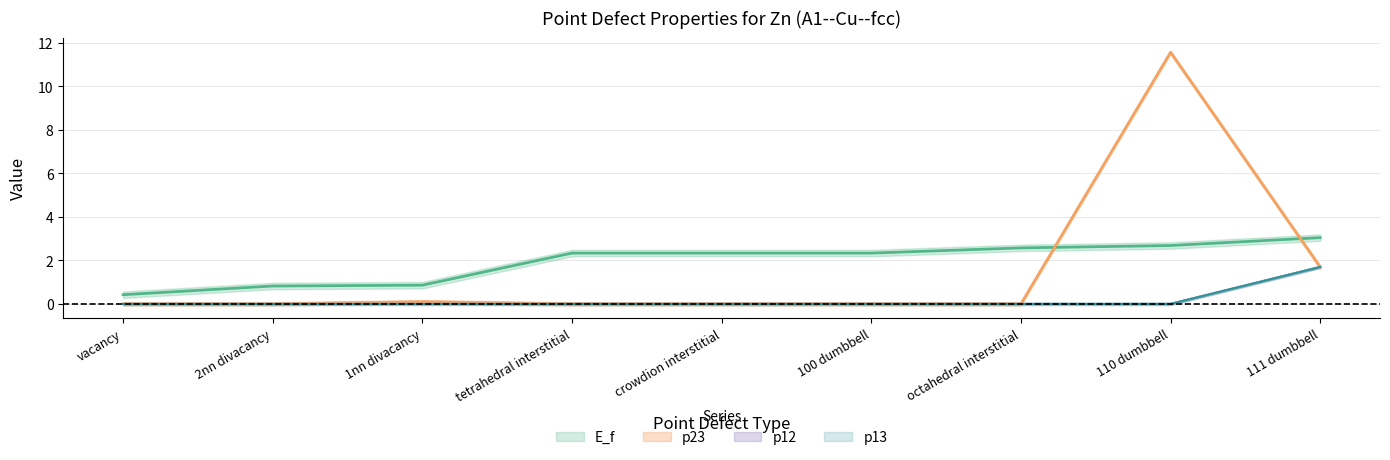

How many lines are shown in the chart?

4